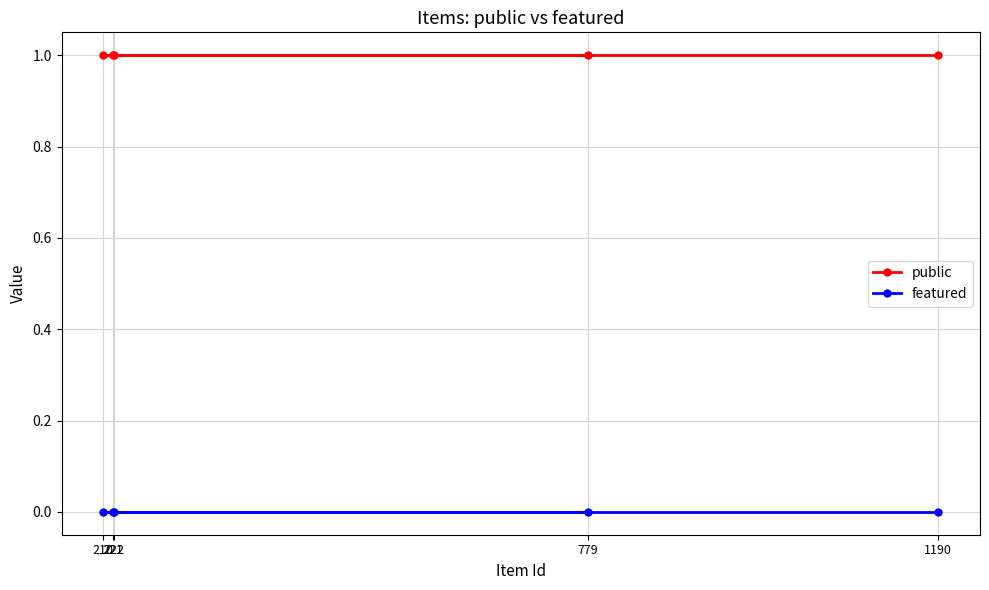

At which label is public closest to 1?

779